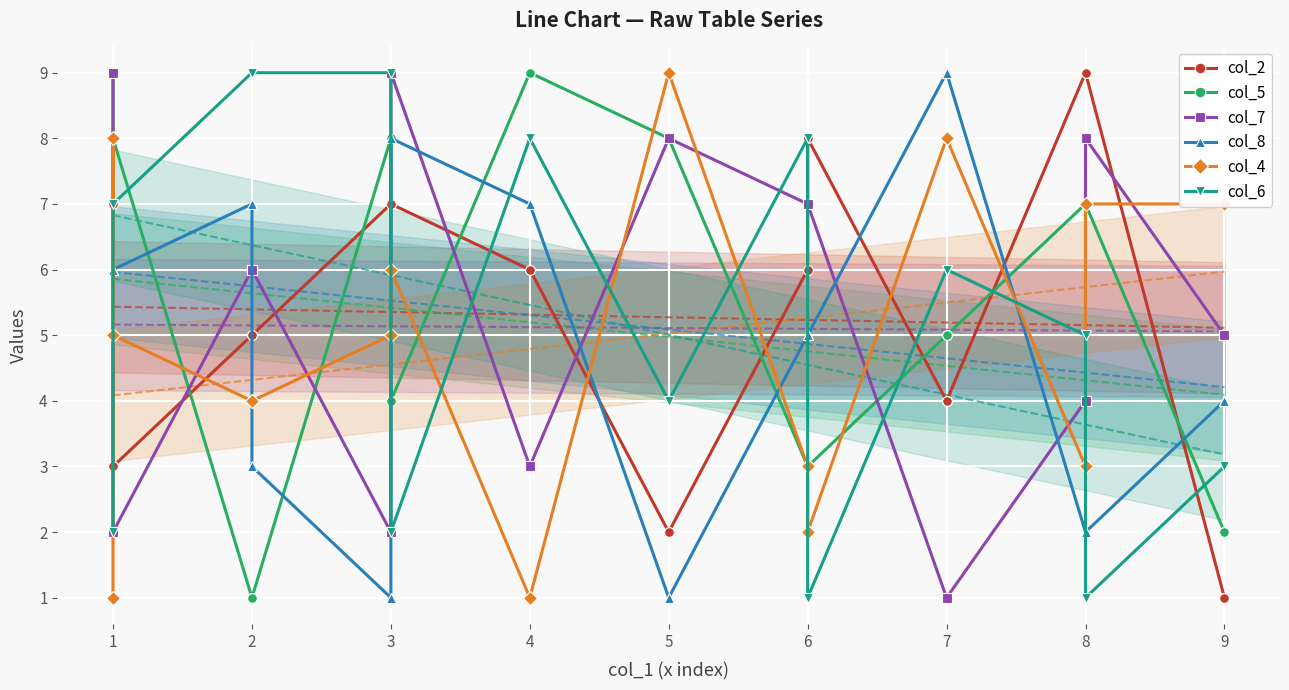

How many lines are shown in the chart?

6